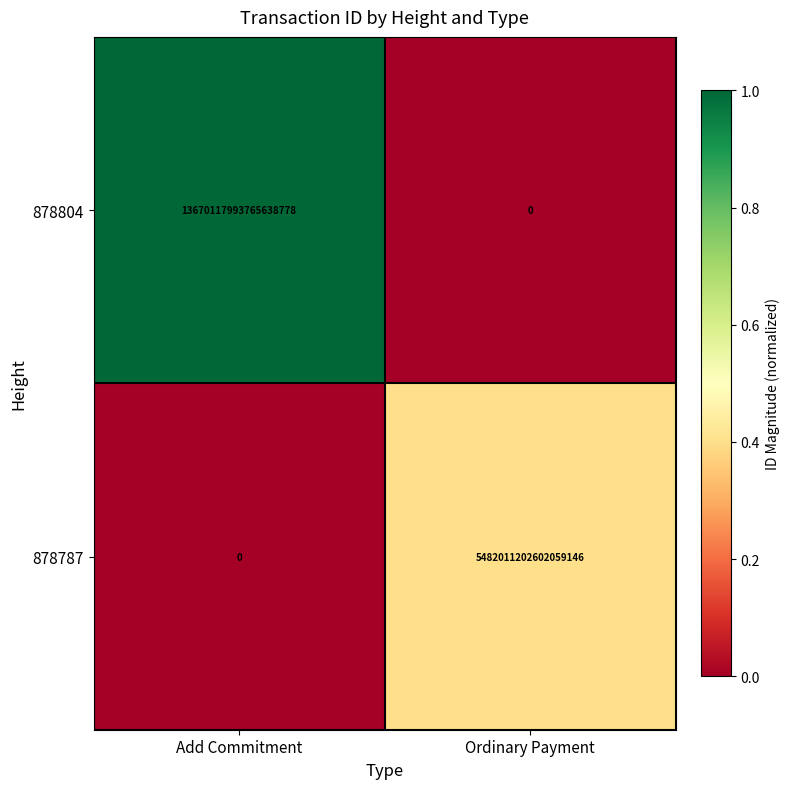

The 878804 series shows 5781933097673128960 at Ordinary Payment. True or false?

False